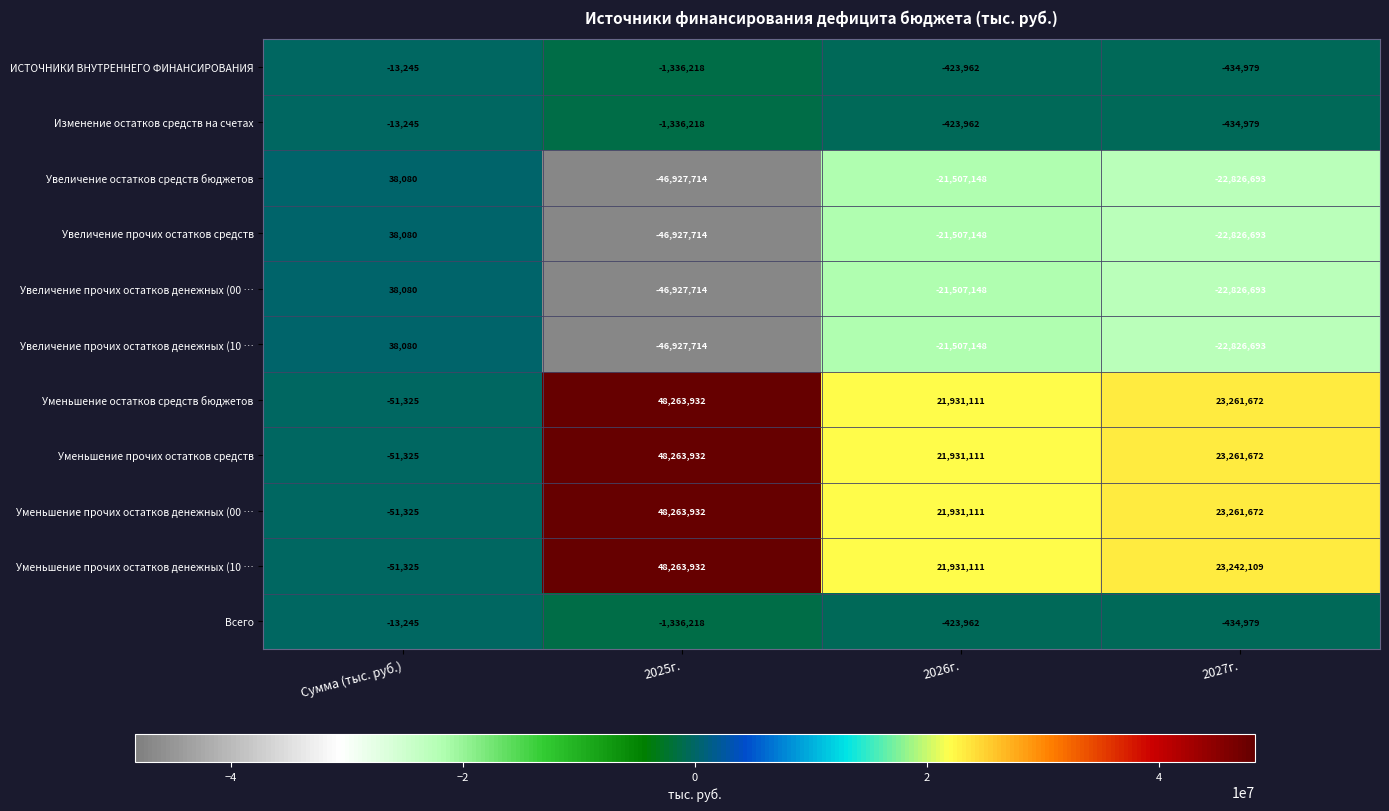

Count the number of categories in the chart.

4